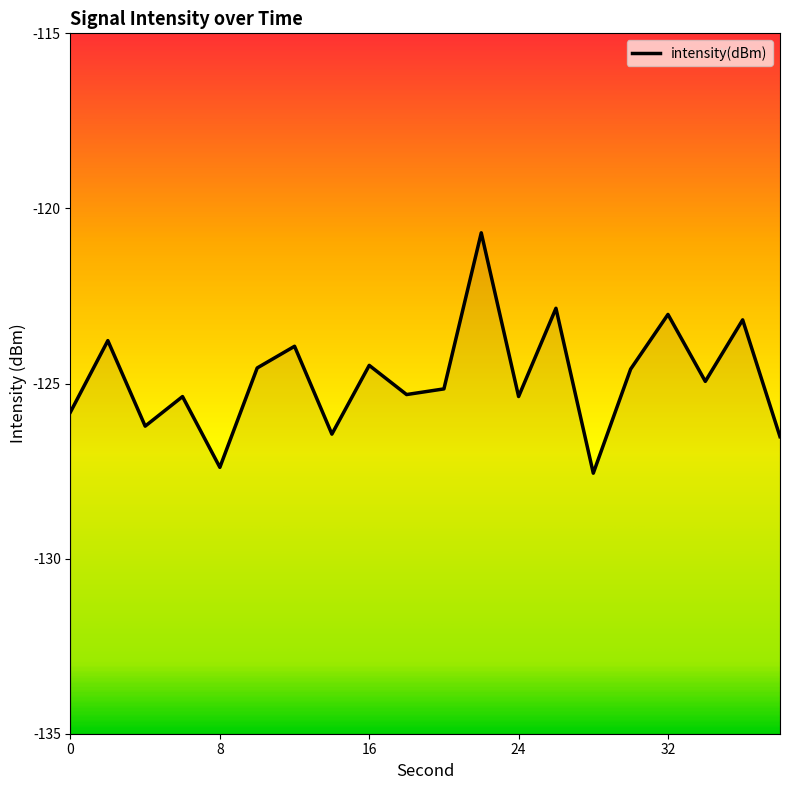

Is this an area chart (filled region under the line)?

No